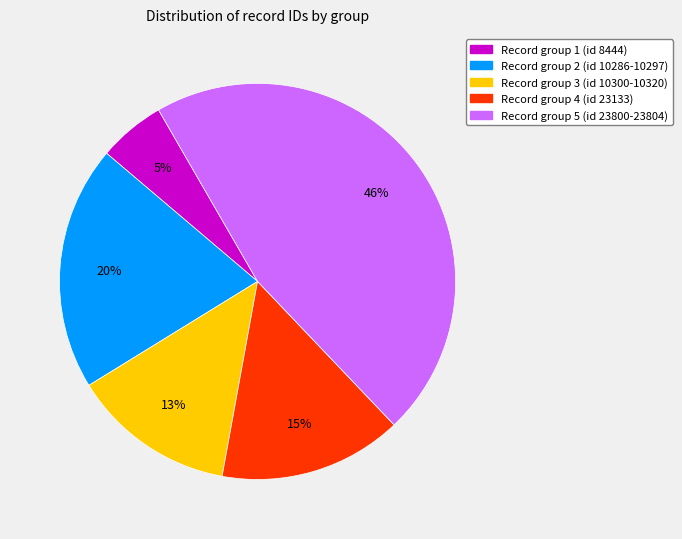

How many segments does this pie chart have?

5